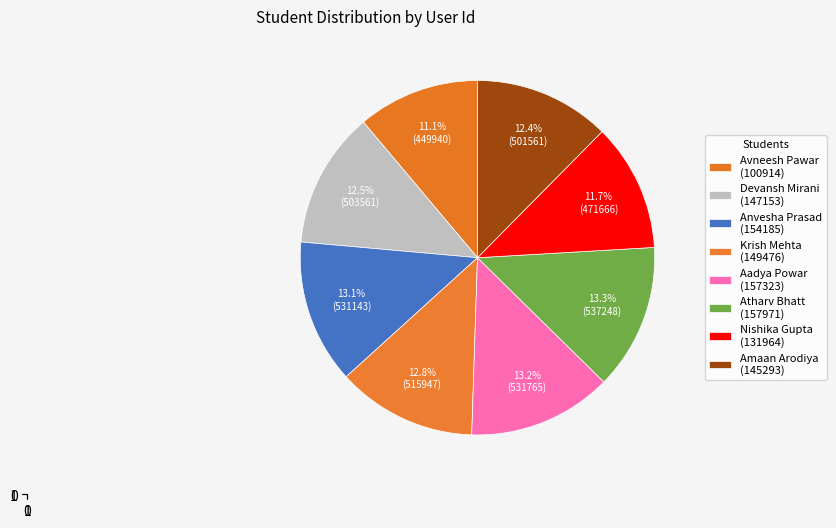

What is the largest slice in the pie chart?

Atharv Bhatt
(157971)